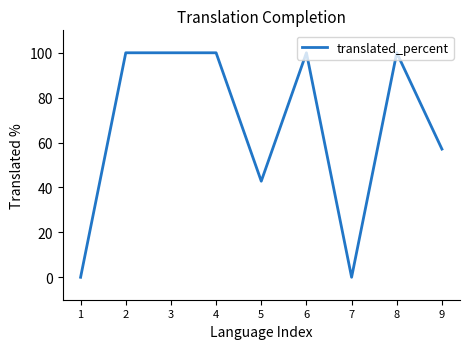

Between 5 and 3, which is larger?

3